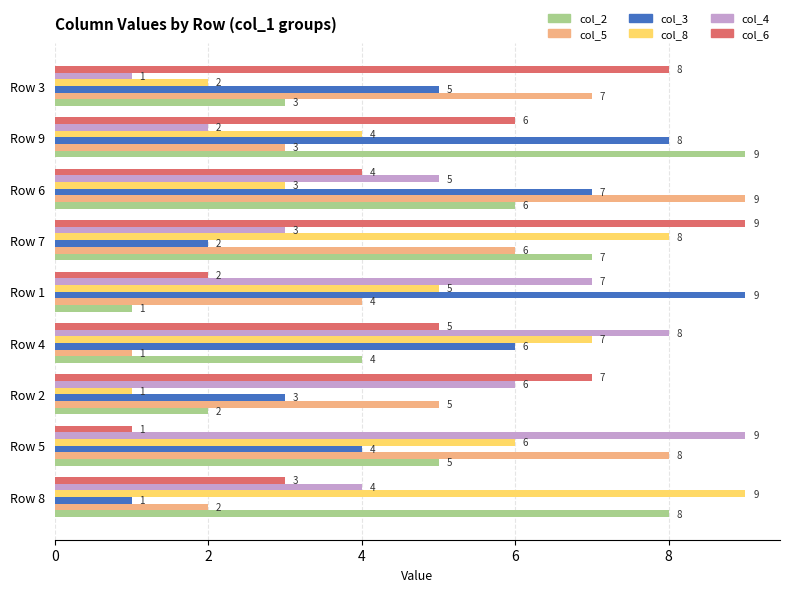

Where is col_4 nearest to the value 5?

Row 6